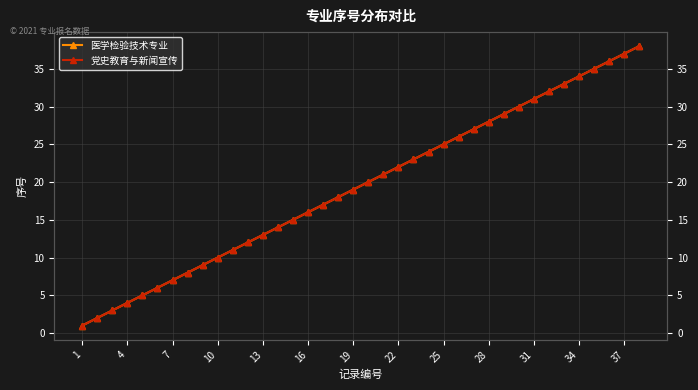

Which series has the widest spread of values?

医学检验技术专业